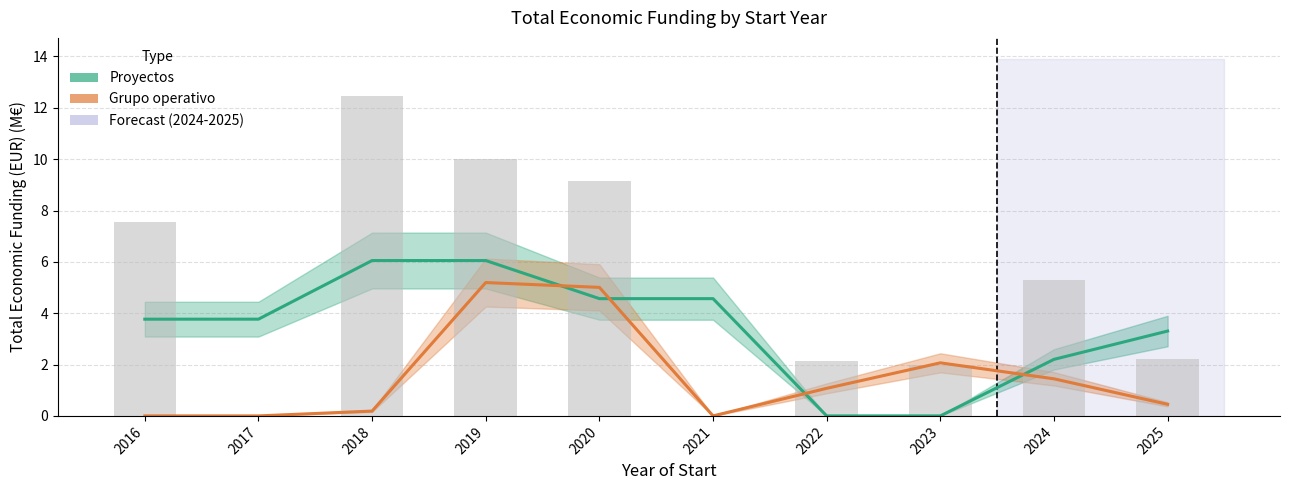

How many positive values does the Grupo operativo (Estimate partial) series have?

7